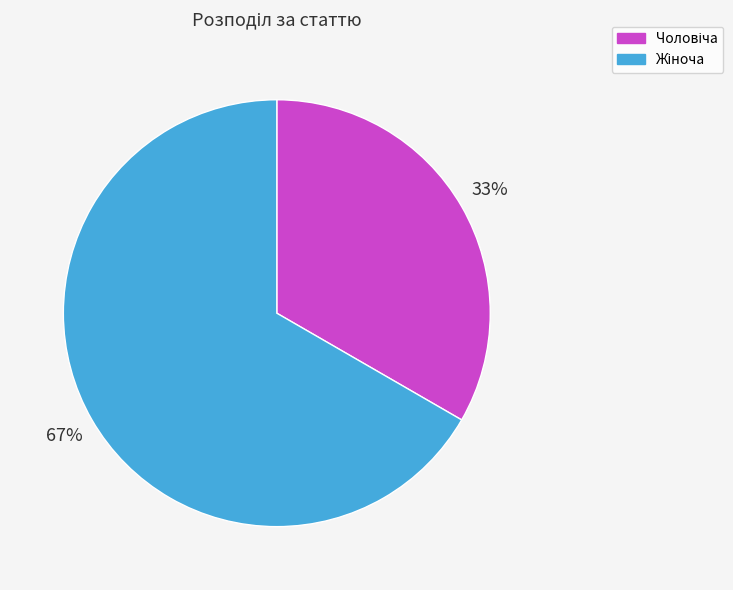

Does any single category account for the majority?

Yes